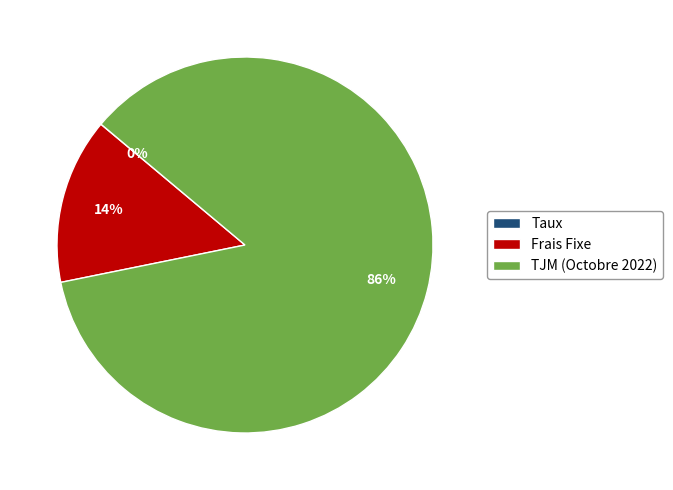

Is the sum of Frais Fixe and TJM (Octobre 2022) greater than half?

Yes